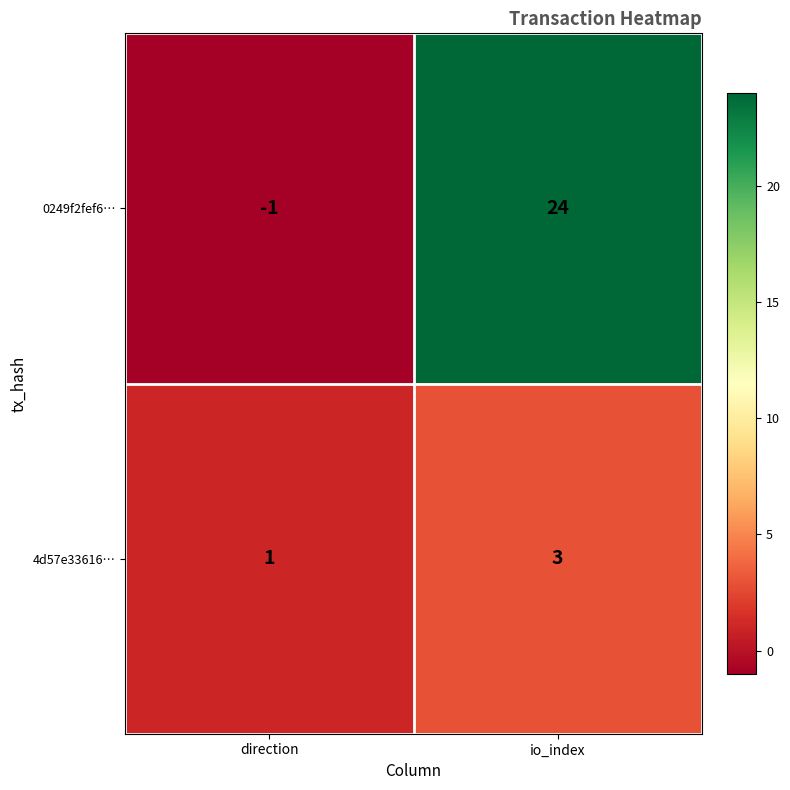

Which category has the highest value in the 0249f2fef6… series?

io_index